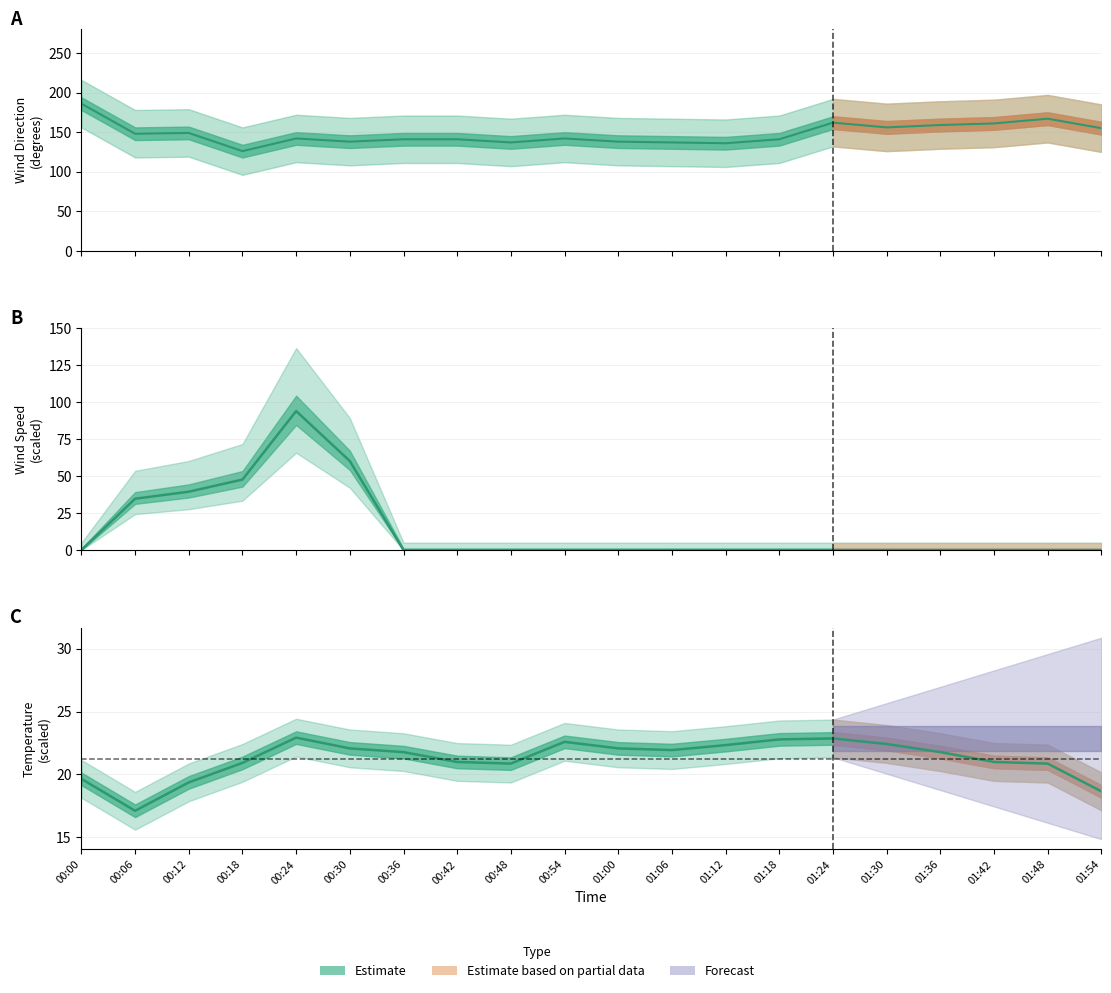

What is the sum of all W1sAve1m values?

276.3